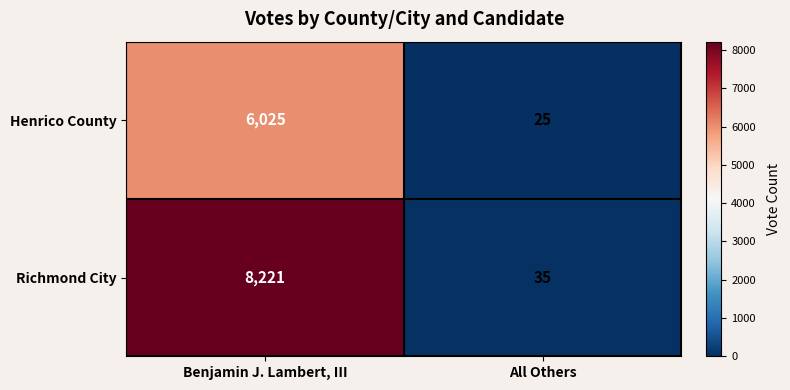

The Henrico County series shows 25 at All Others. True or false?

True